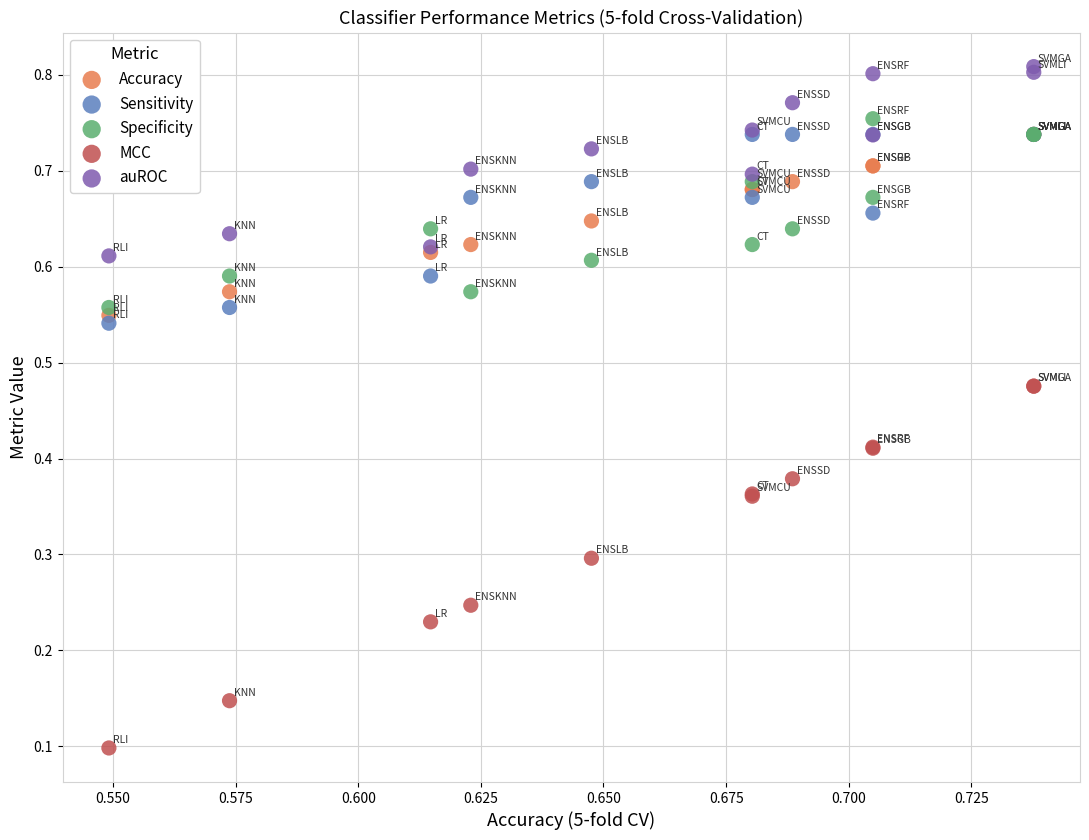

What are all the series names shown in the legend?

Accuracy, Sensitivity, Specificity, MCC, auROC